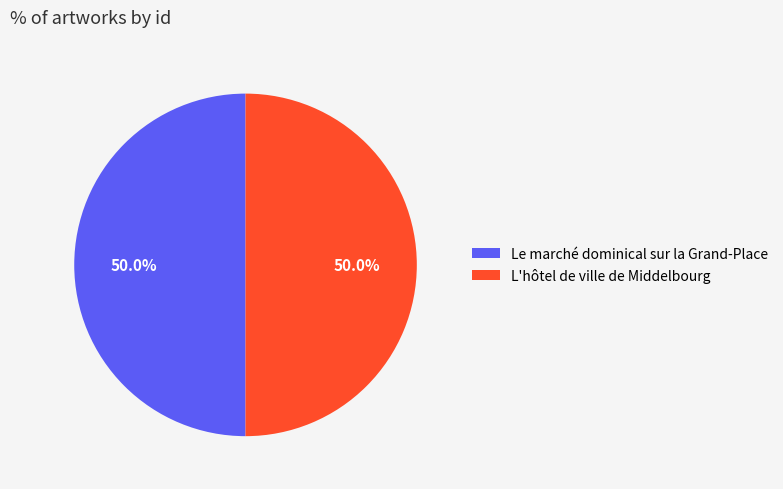

How many slices are in this pie chart?

2